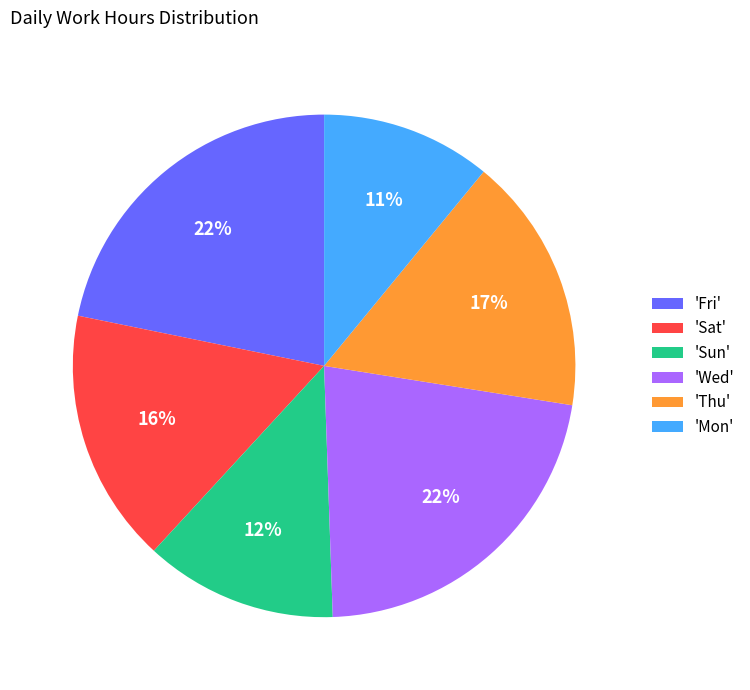

What is the smallest slice in the pie chart?

'Mon'